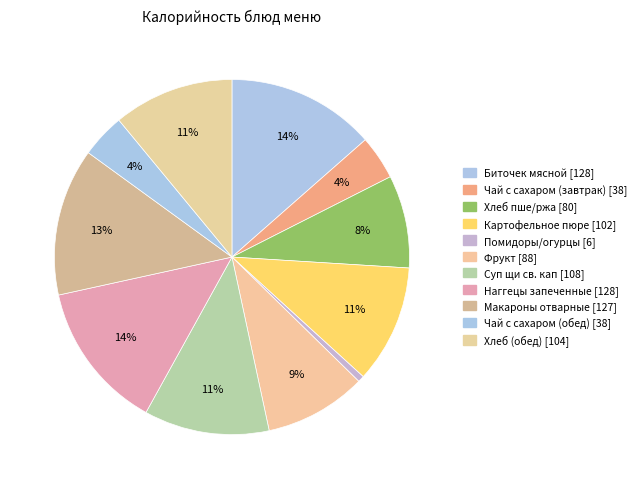

To the nearest percent, what is the difference between the largest and smallest slice percentages?

13%